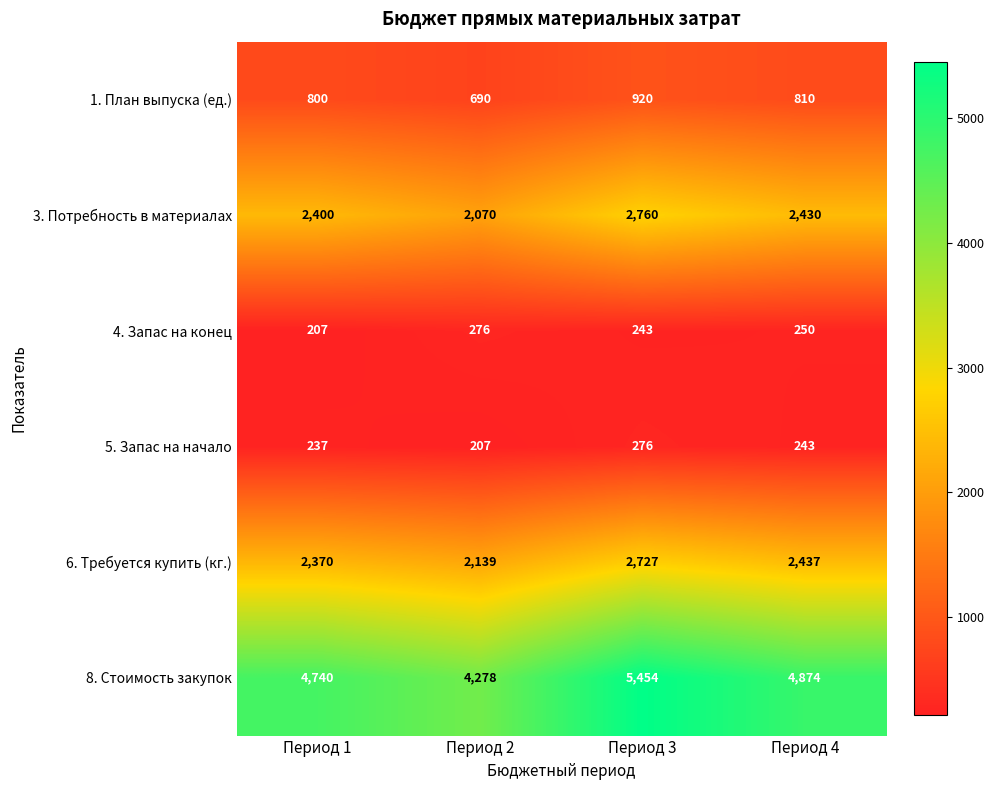

Where does the 6. Требуется купить (кг.) series first go above 2437?

Период 3